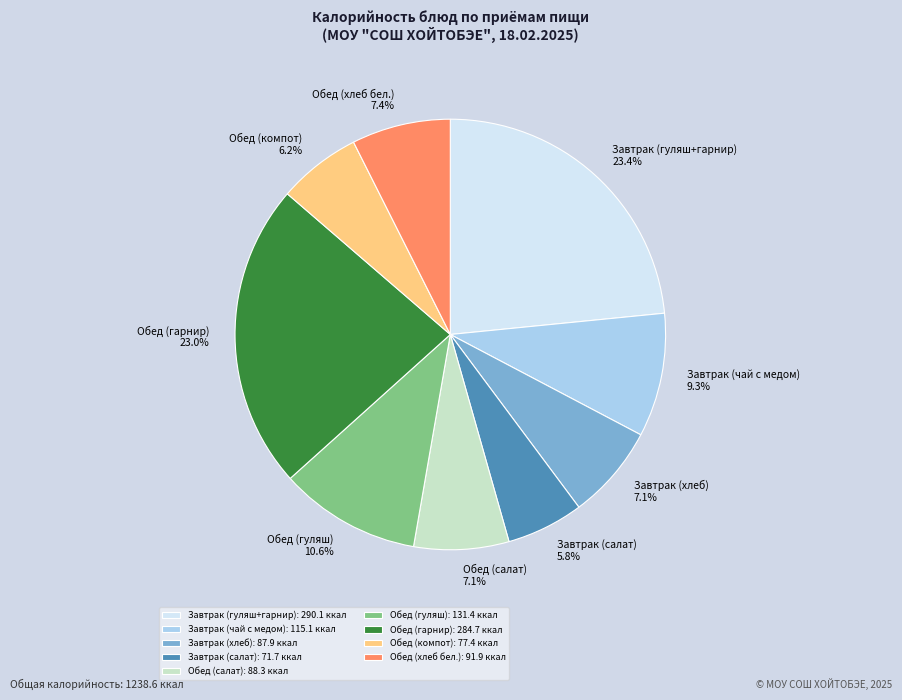

What portion of the pie excludes Обед (салат)?

92.9%